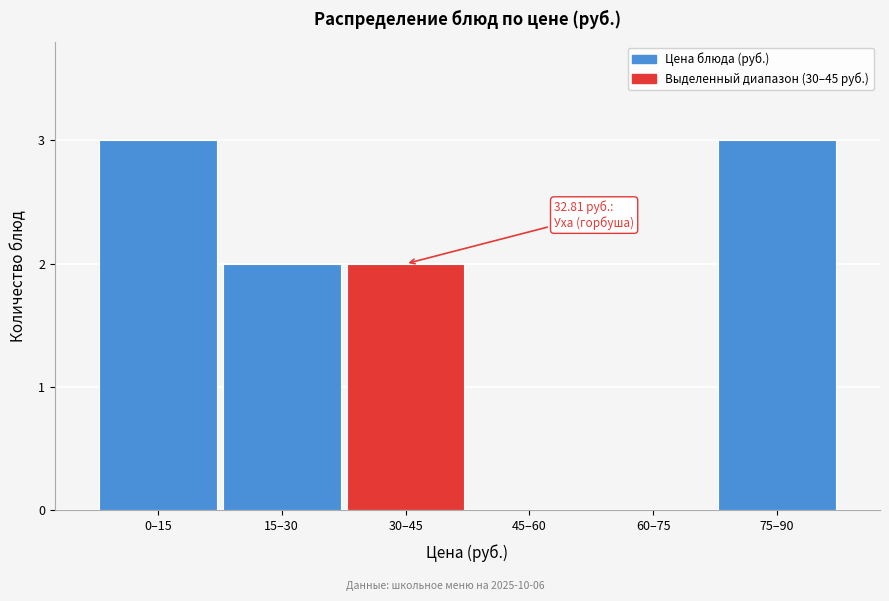

Reading left to right, extract all data points from this chart.

0–15=3	15–30=2	30–45=2	45–60=0	60–75=0	75–90=3